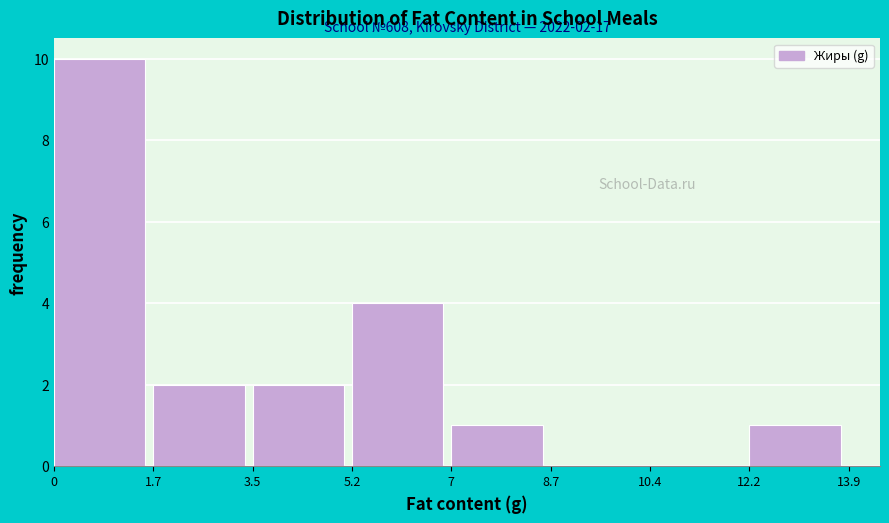

Over which range of the x-axis is the bar tallest?

0 to 1.7